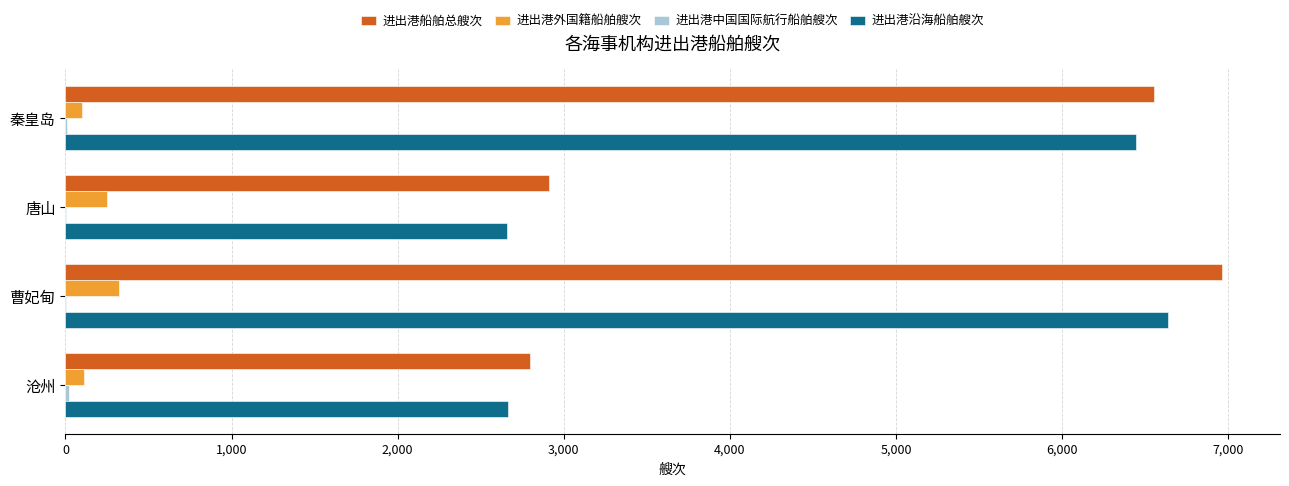

What is the average value of the 进出港船舶总艘次 series?

4807